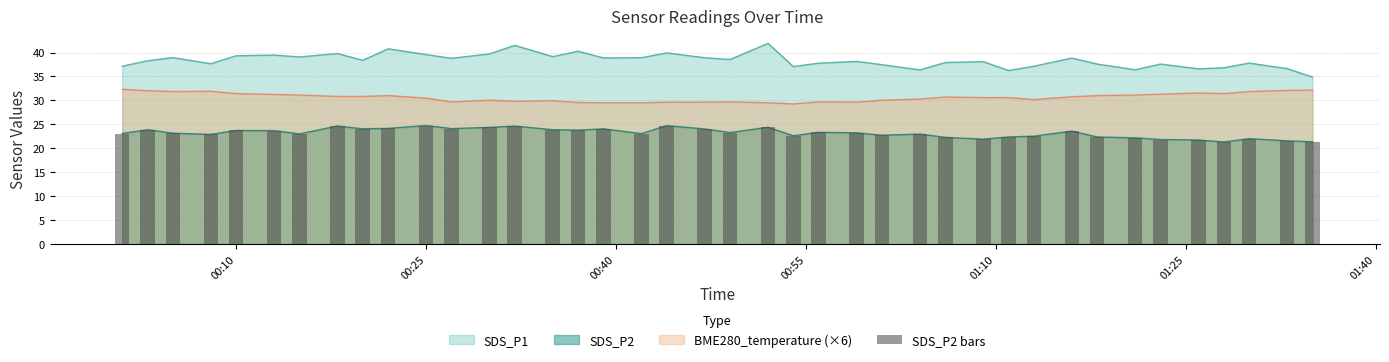

How many data points are above 23?

24